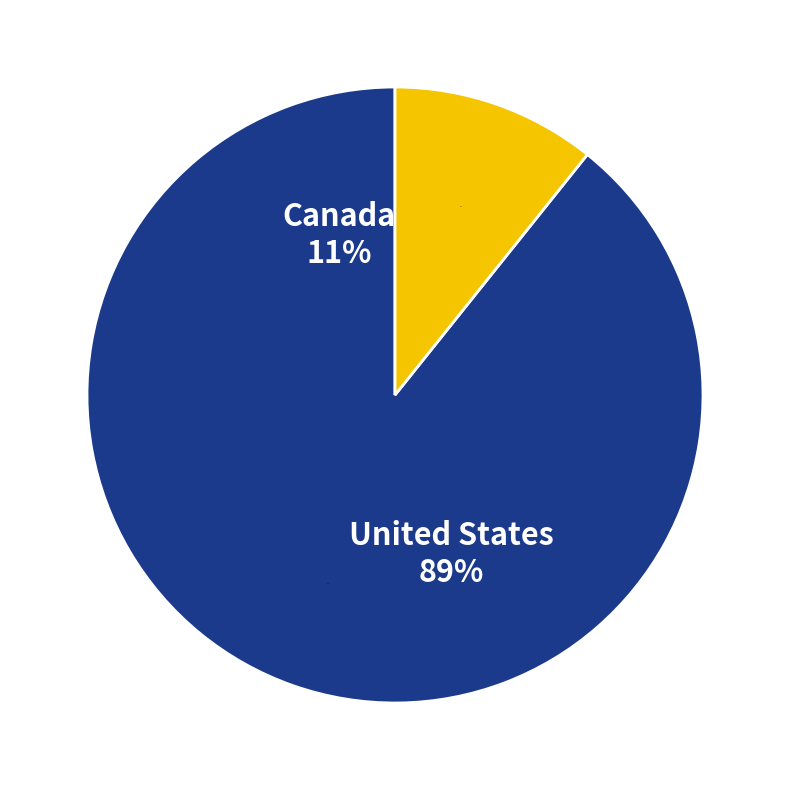

Rank the categories by value from lowest to highest.

Canada, United States